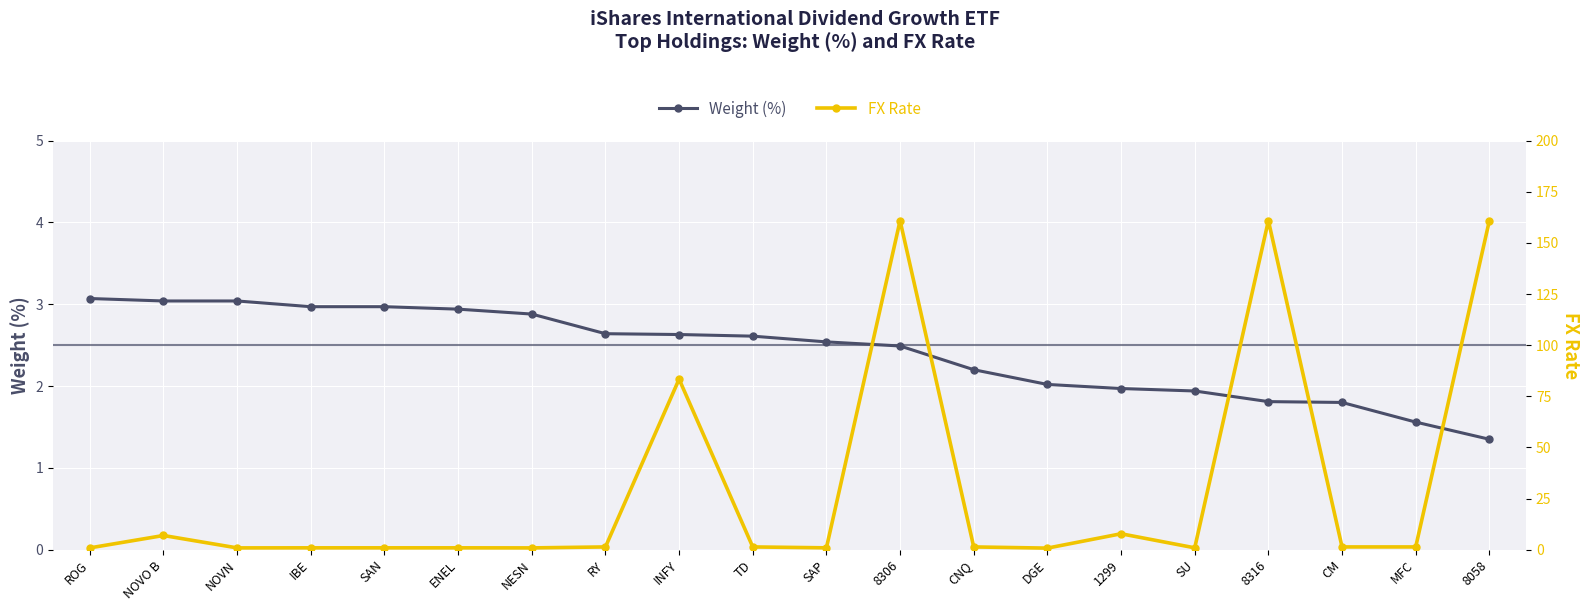

What is the total value across all series at SAP?

3.5